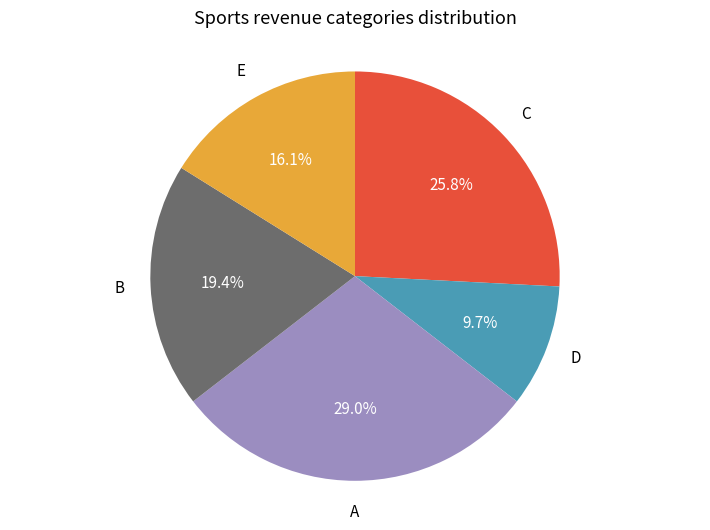

Does D represent more than half of the total?

No